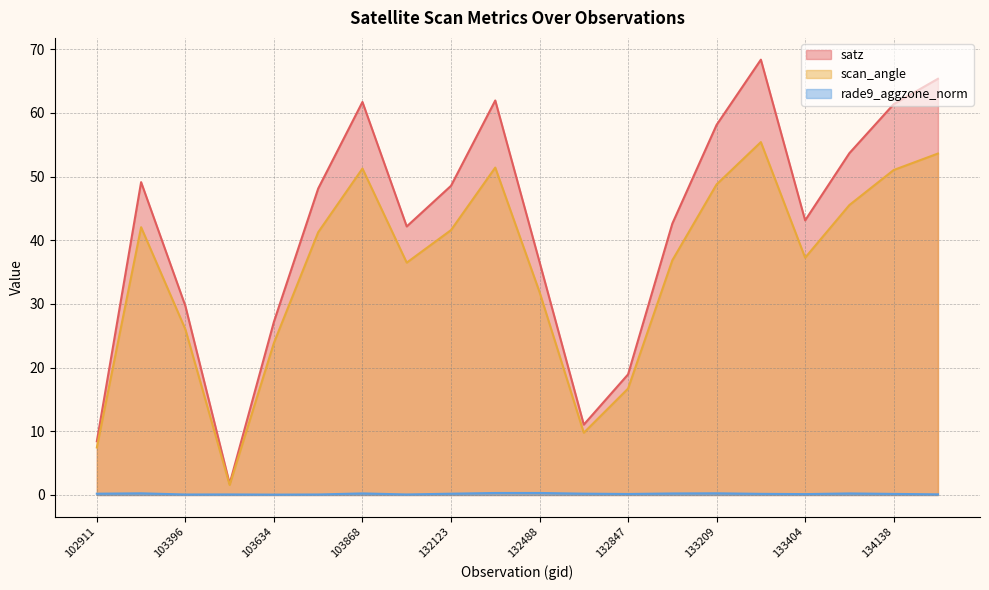

Which series has the largest total across all categories?

satz